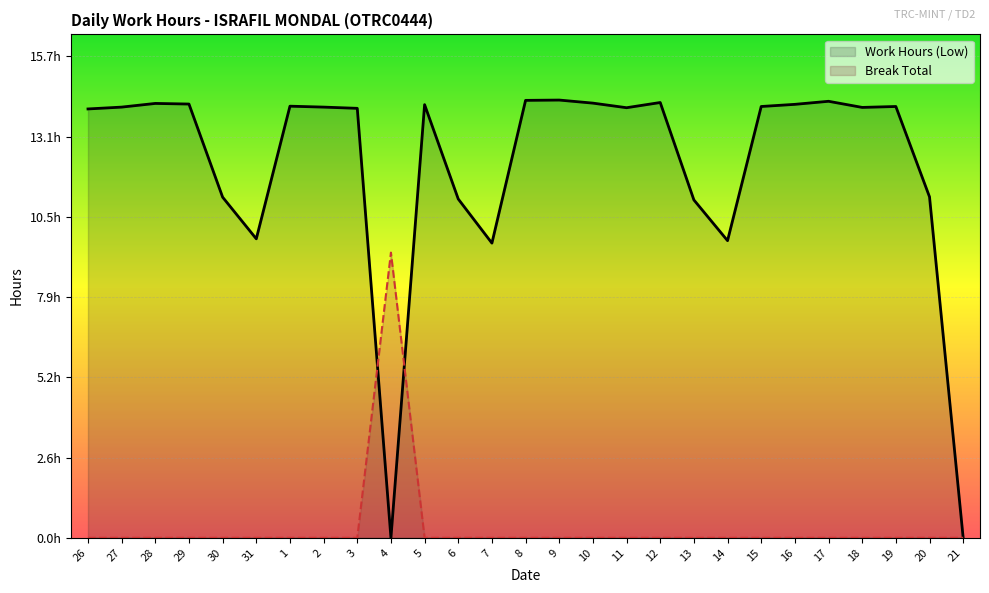

What position from the right is 15?

7